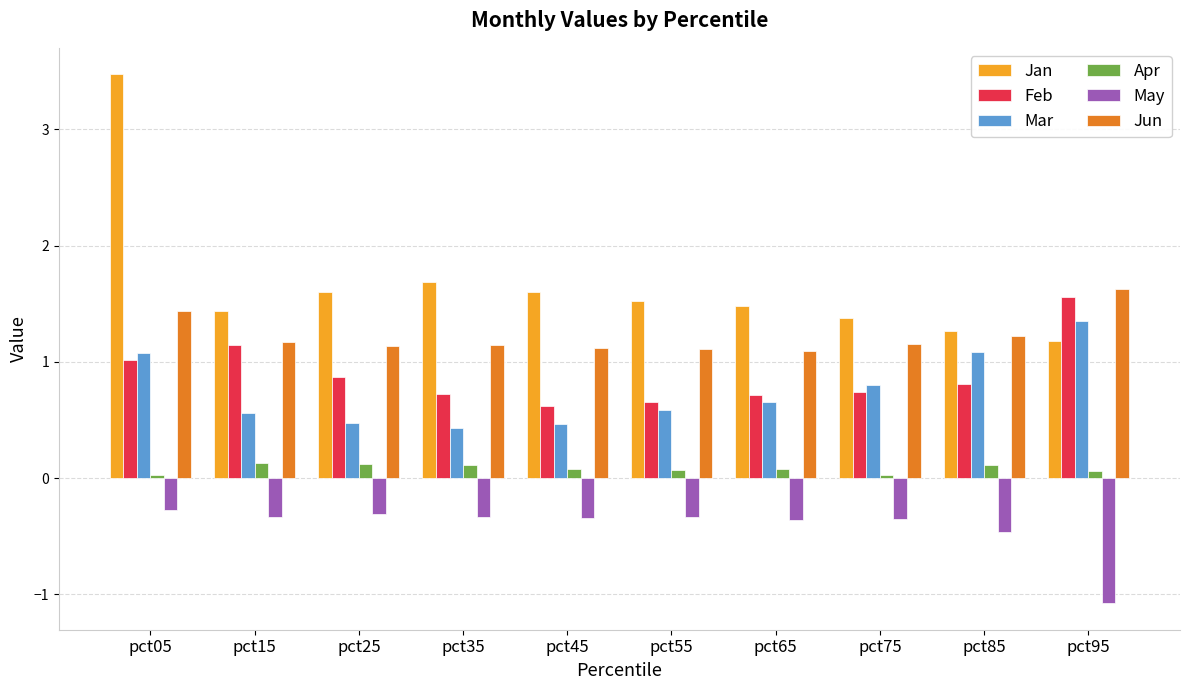

Where is Jan nearest to the value 2?

pct35